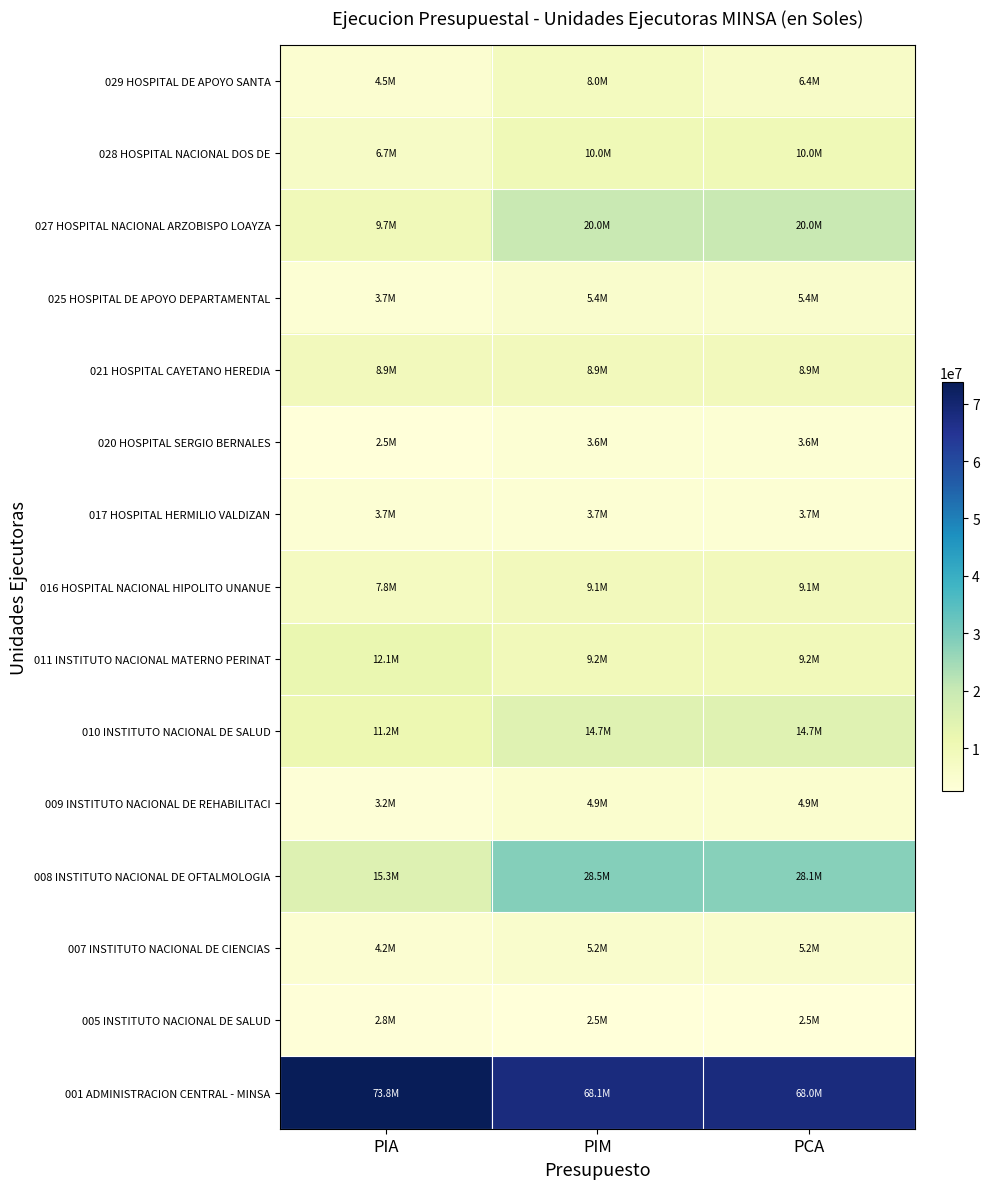

Between PCA and PIA, which is larger?

PIA